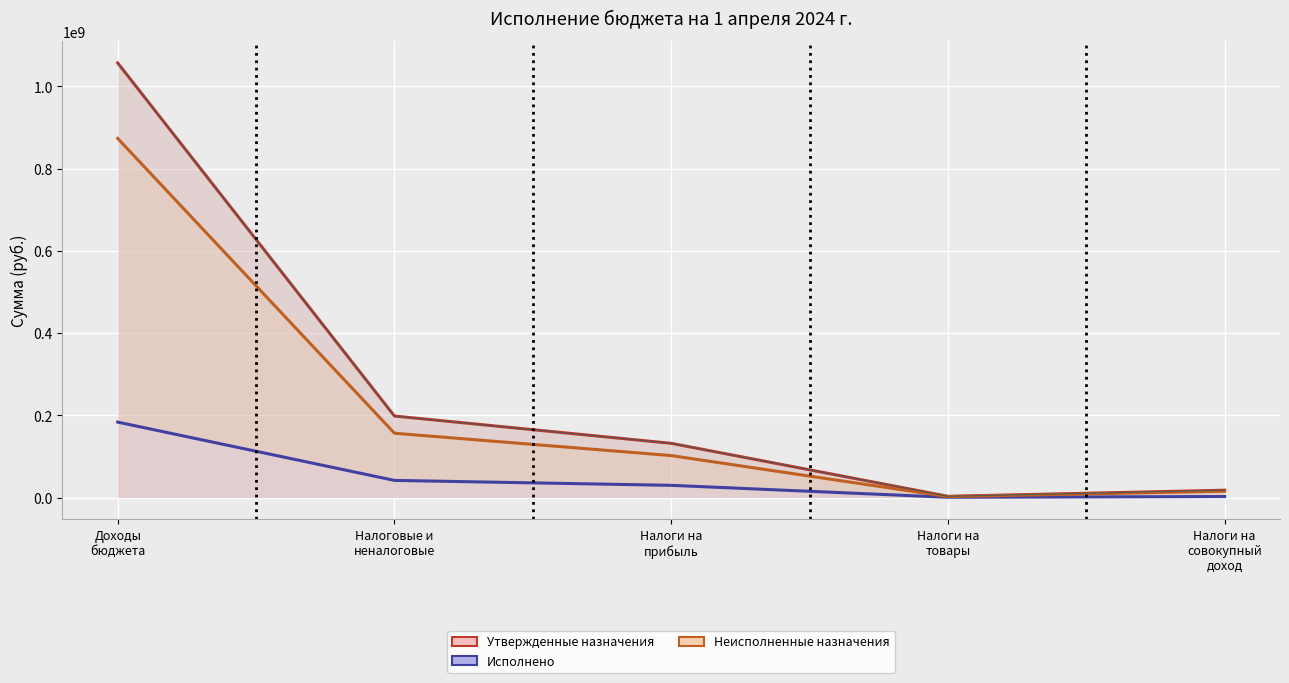

Rank the series by their average value, from highest to lowest.

Утвержденные назначения, Неисполненные назначения, Исполнено